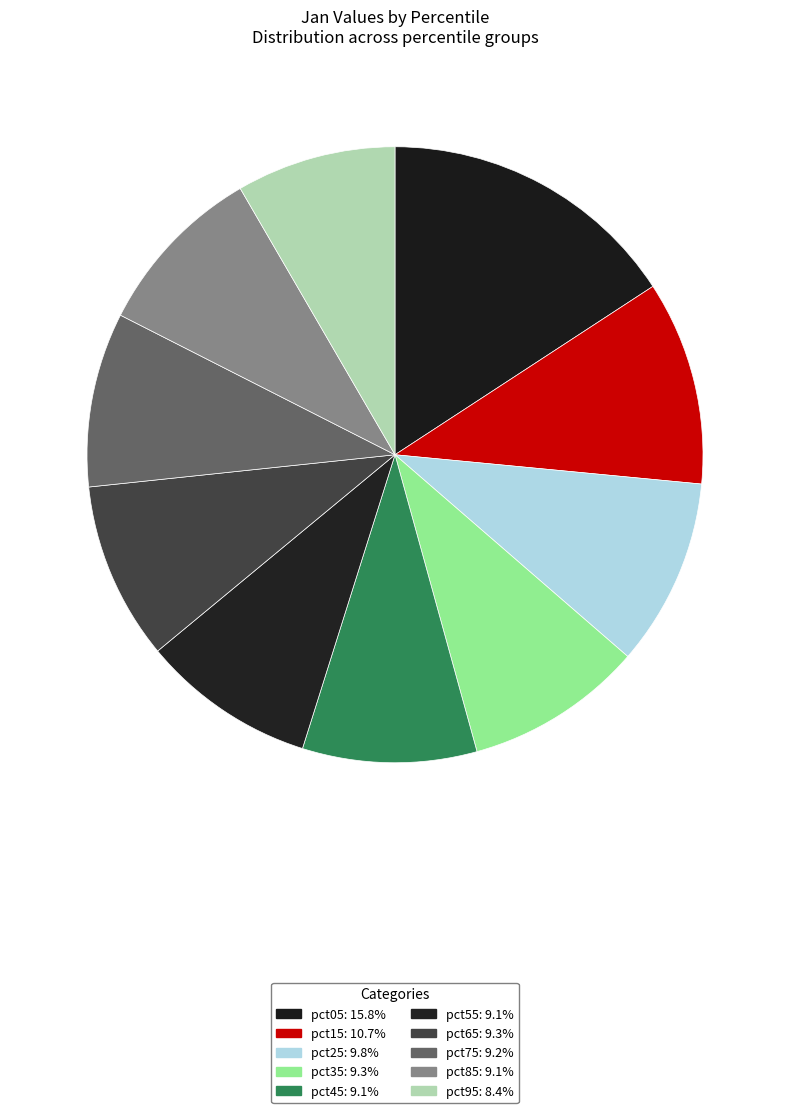

Rank the categories by value from highest to lowest.

pct05, pct15, pct25, pct35, pct65, pct75, pct45, pct55, pct85, pct95